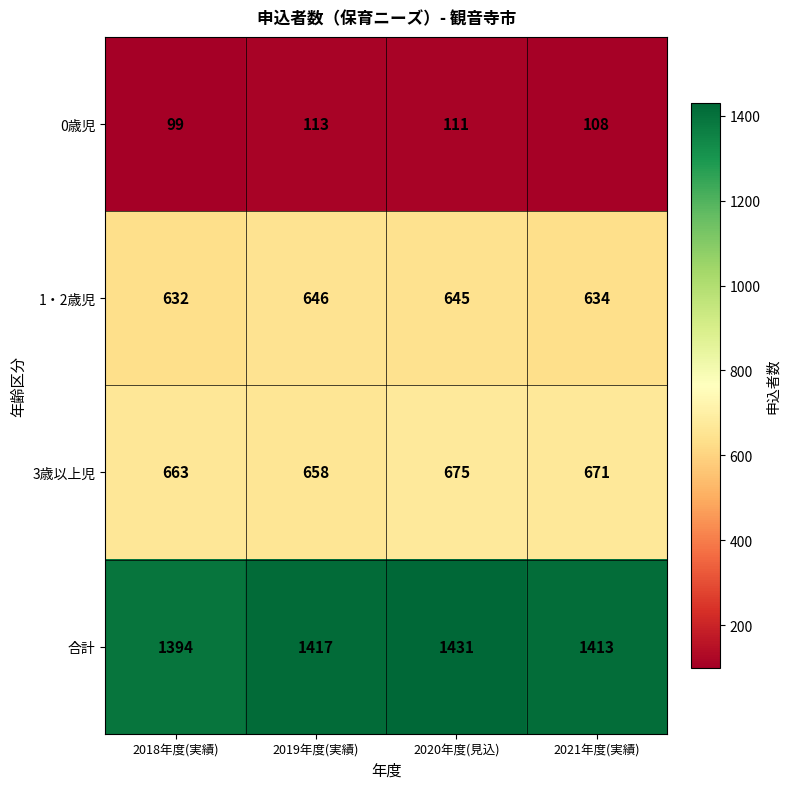

Rank the series at 2020年度(見込) from highest to lowest value.

合計, 3歳以上児, 1・2歳児, 0歳児